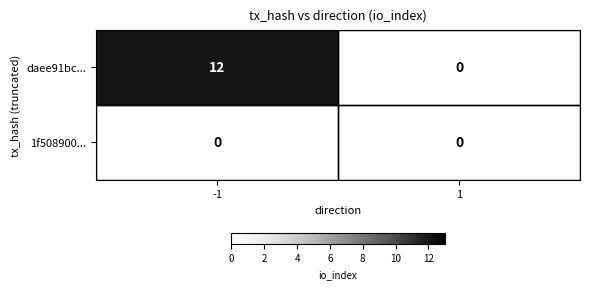

How many data points does each series have?

2